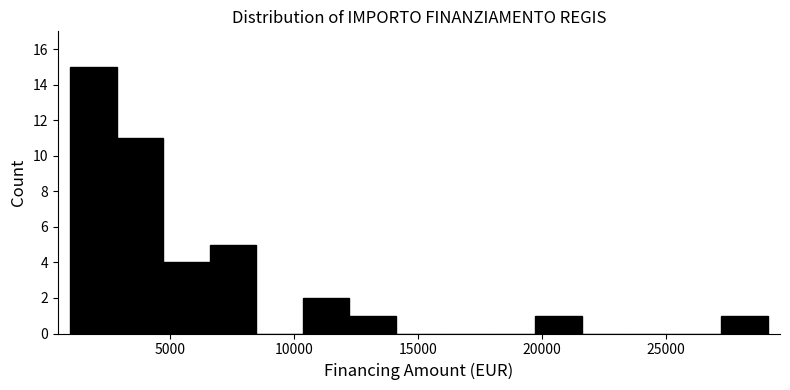

Read against the x-axis, roughly where is the centre of the tallest bar?

2000